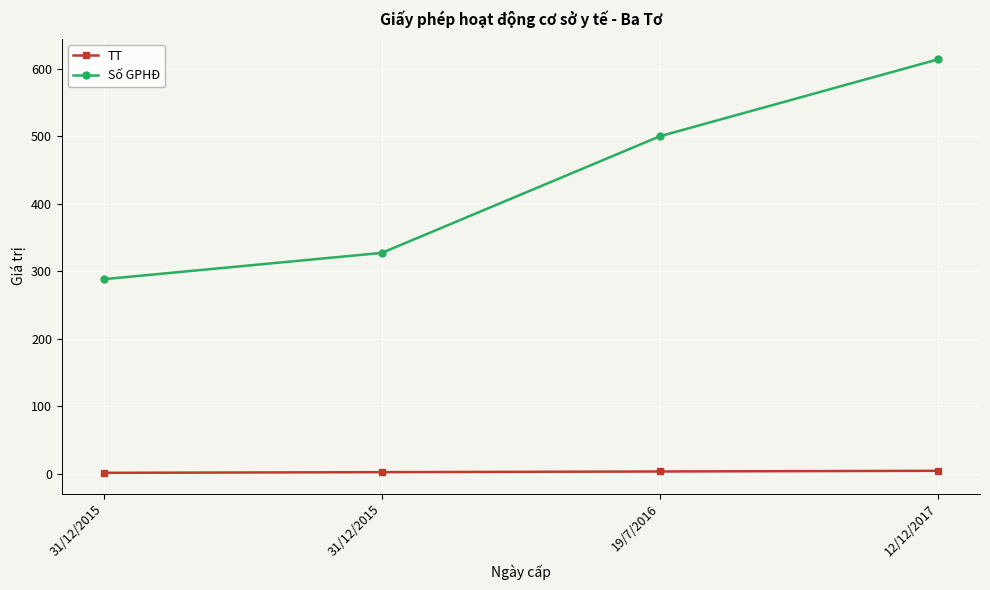

Between 31/12/2015 and 31/12/2015, which is larger?

31/12/2015